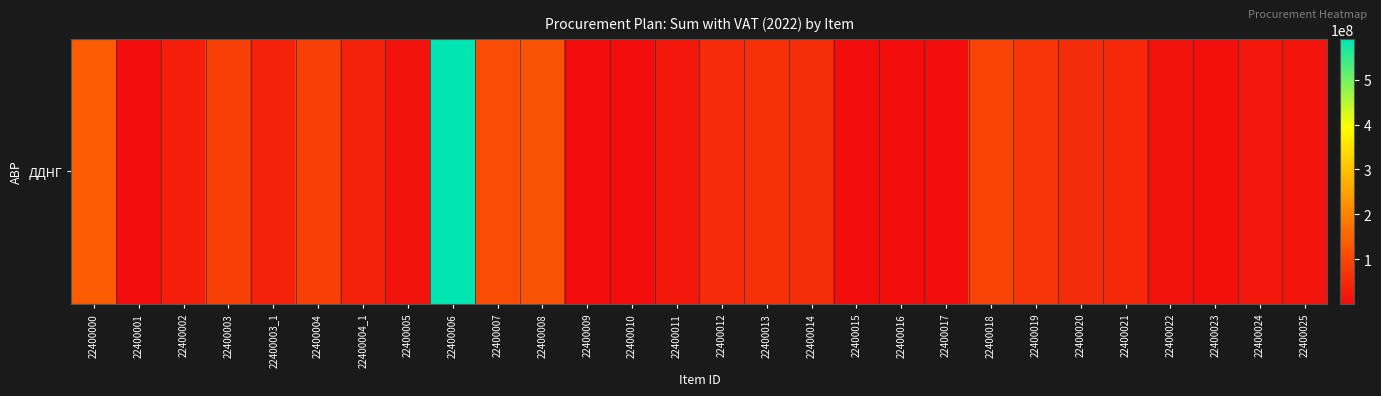

How many values are below 38717280?

14